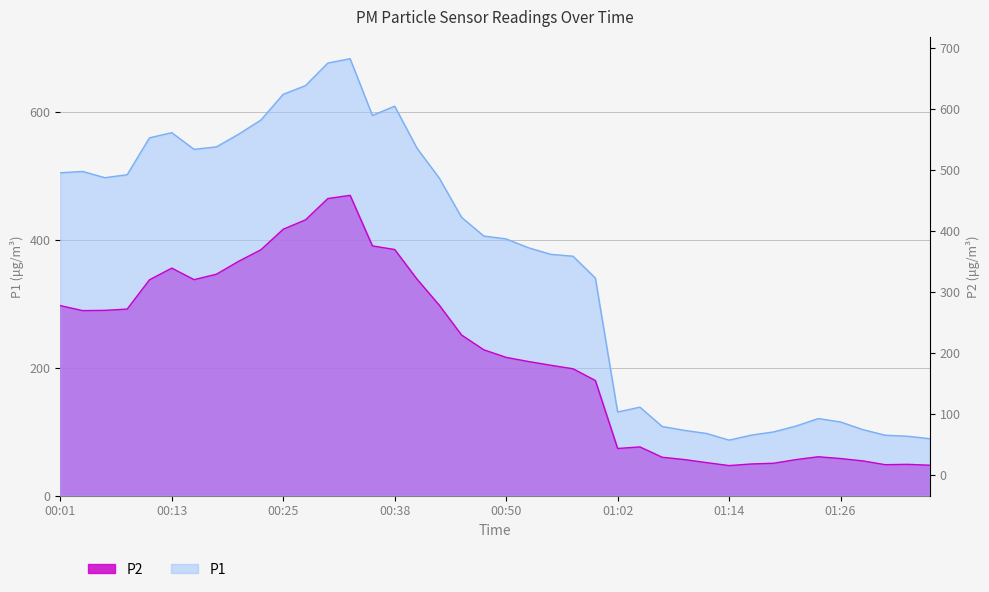

True or false: P1 and P2 cross at least once.

False